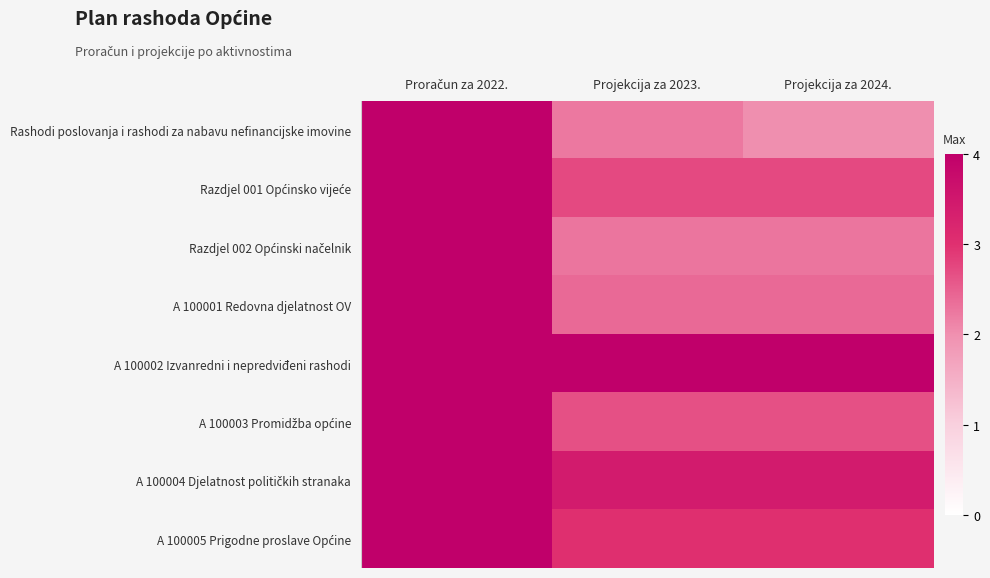

What is the total value across all series at Proračun za 2022.?

32.0